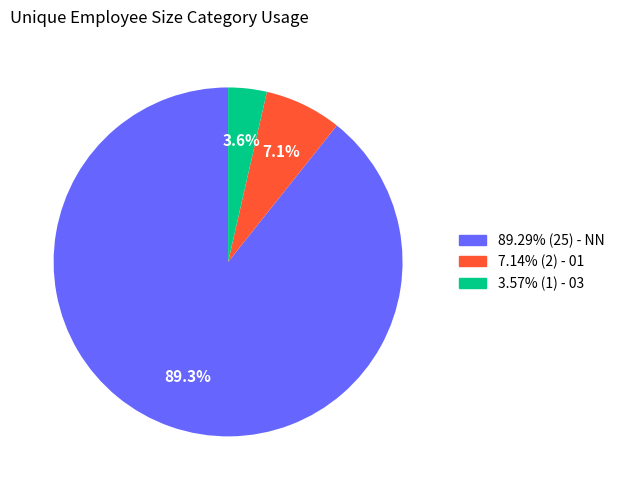

Is there any slice that represents more than half of the pie?

Yes